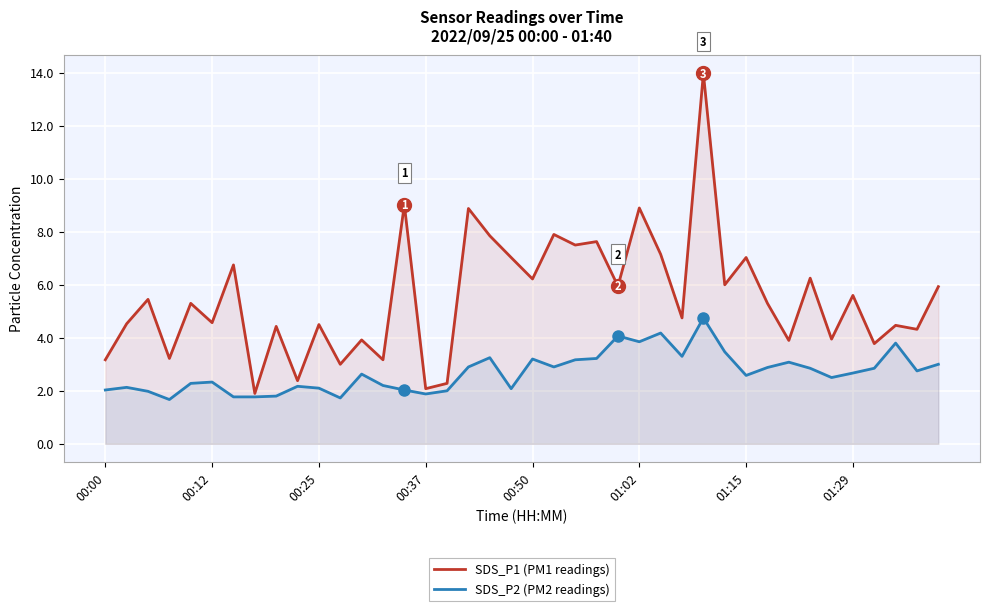

Is the value of SDS_P1 (PM1 readings) at 01:02 greater than the value of SDS_P2 (PM2 readings) at 00:00?

Yes